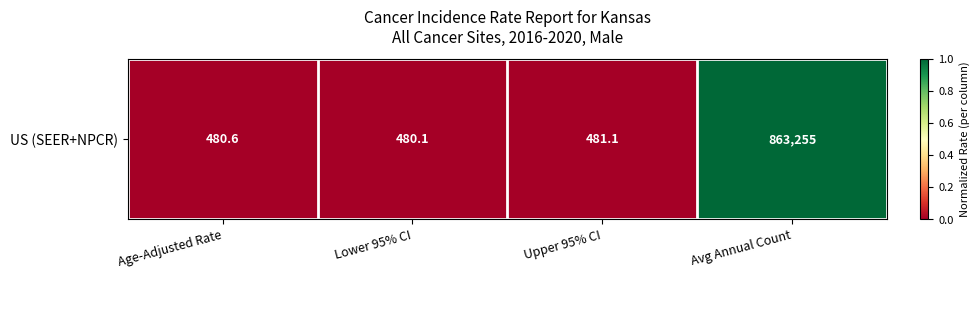

What is the greatest value displayed?

863255.0